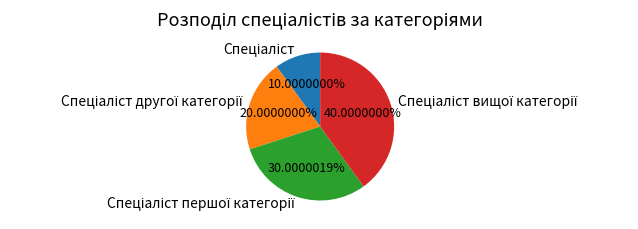

Is there a majority slice in this chart?

No